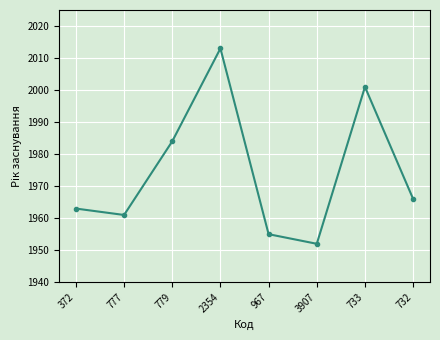

True or false: there are more than 2 points higher than both neighbors.

False